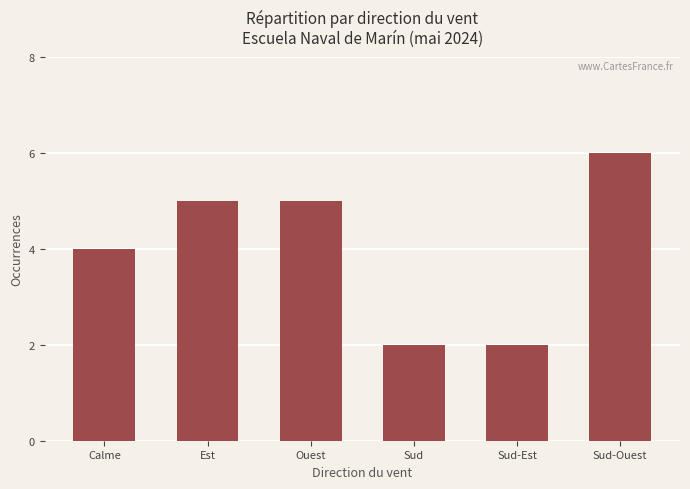

True or false: the data shows 6 at Sud-Ouest.

True